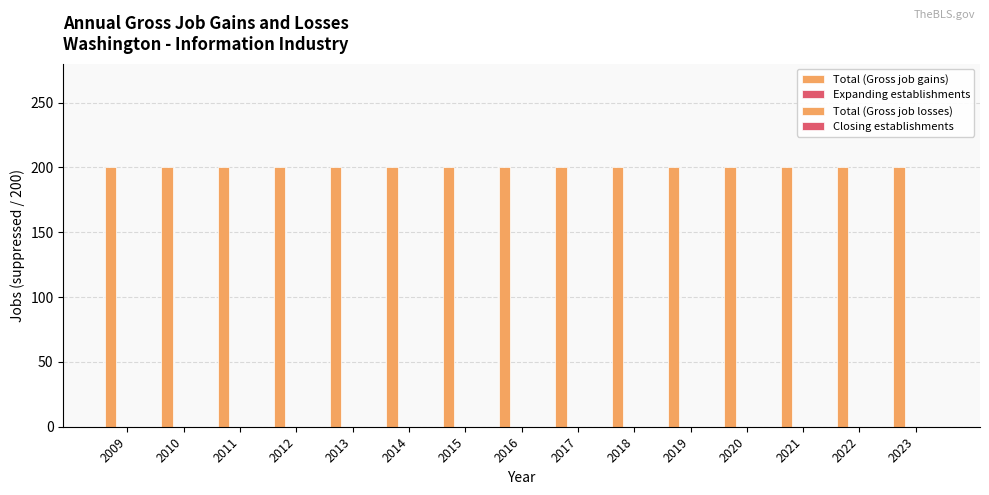

How many groups of bars are there?

15